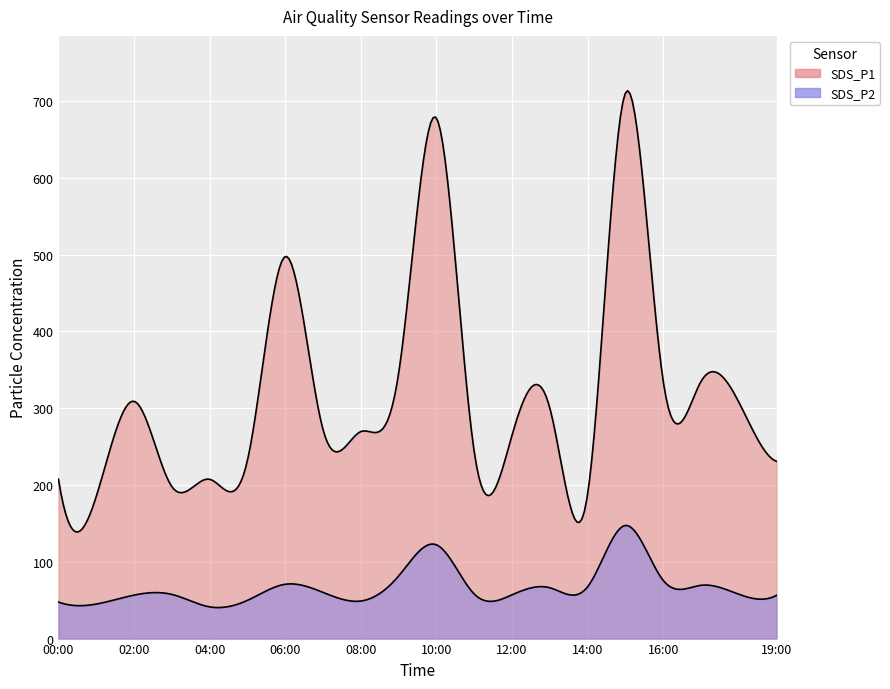

True or false: SDS_P1 and SDS_P2 cross at least once.

False